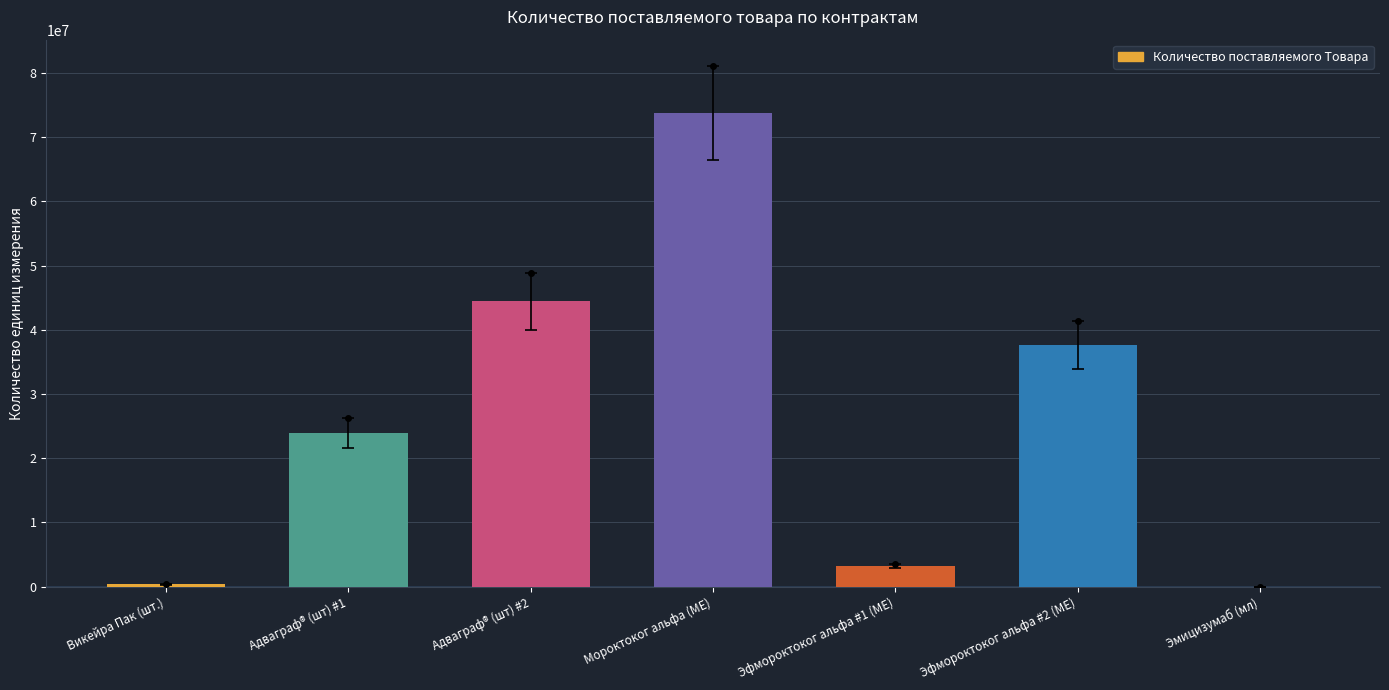

Which category has the highest value across all series?

Мороктоког альфа (МЕ)